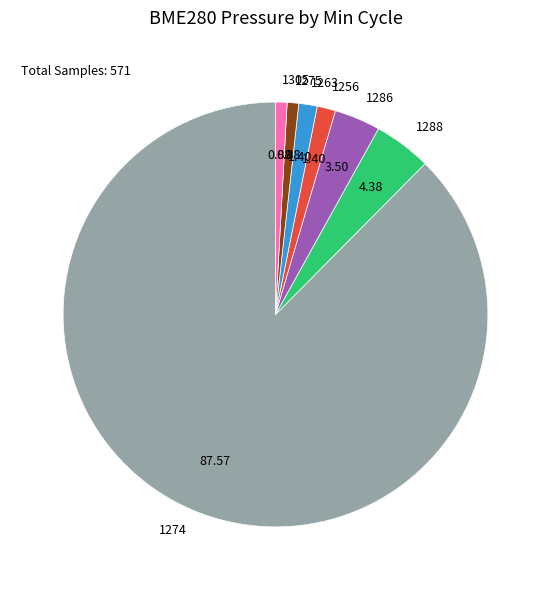

How many segments does this pie chart have?

7